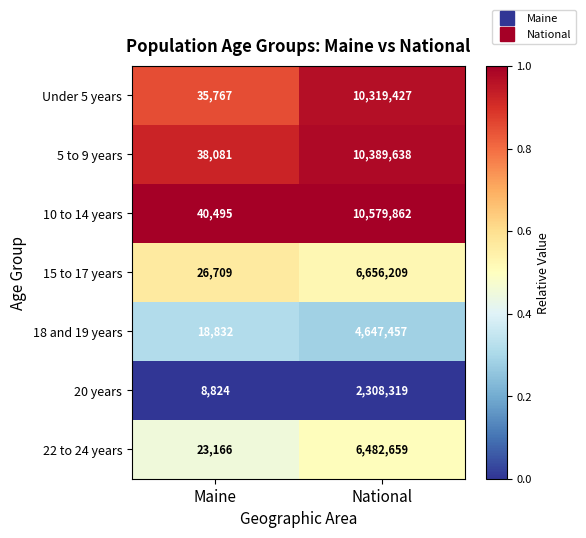

Is the value of 15 to 17 years at National greater than the value of 5 to 9 years at National?

No